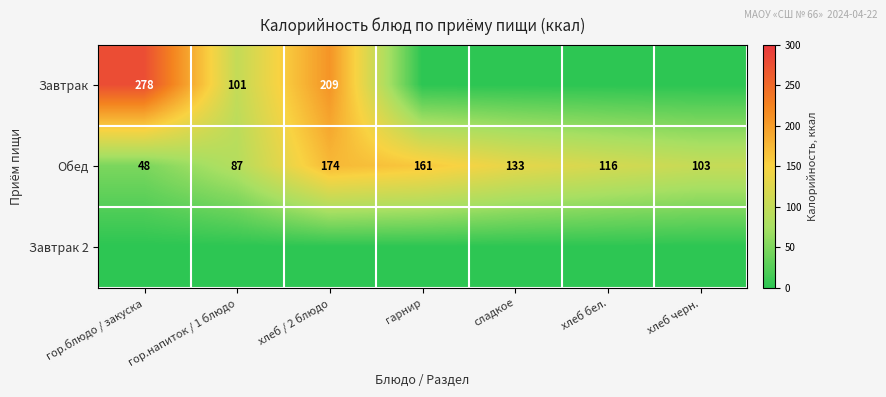

List the labels in order of Обед value, smallest first.

гор.блюдо / закуска, гор.напиток / 1 блюдо, хлеб черн., хлеб бел., сладкое, гарнир, хлеб / 2 блюдо